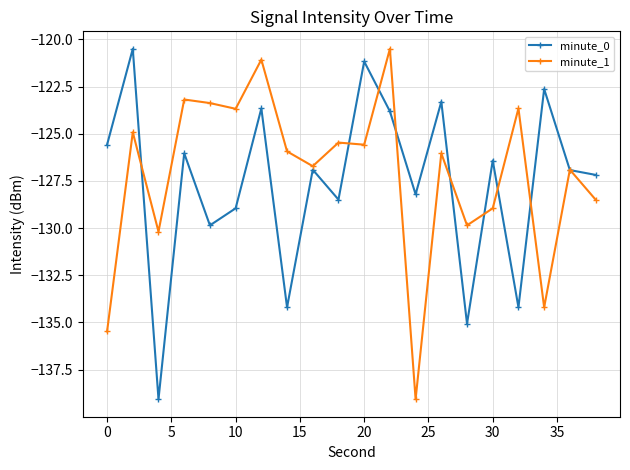

How many lines are shown in the chart?

2